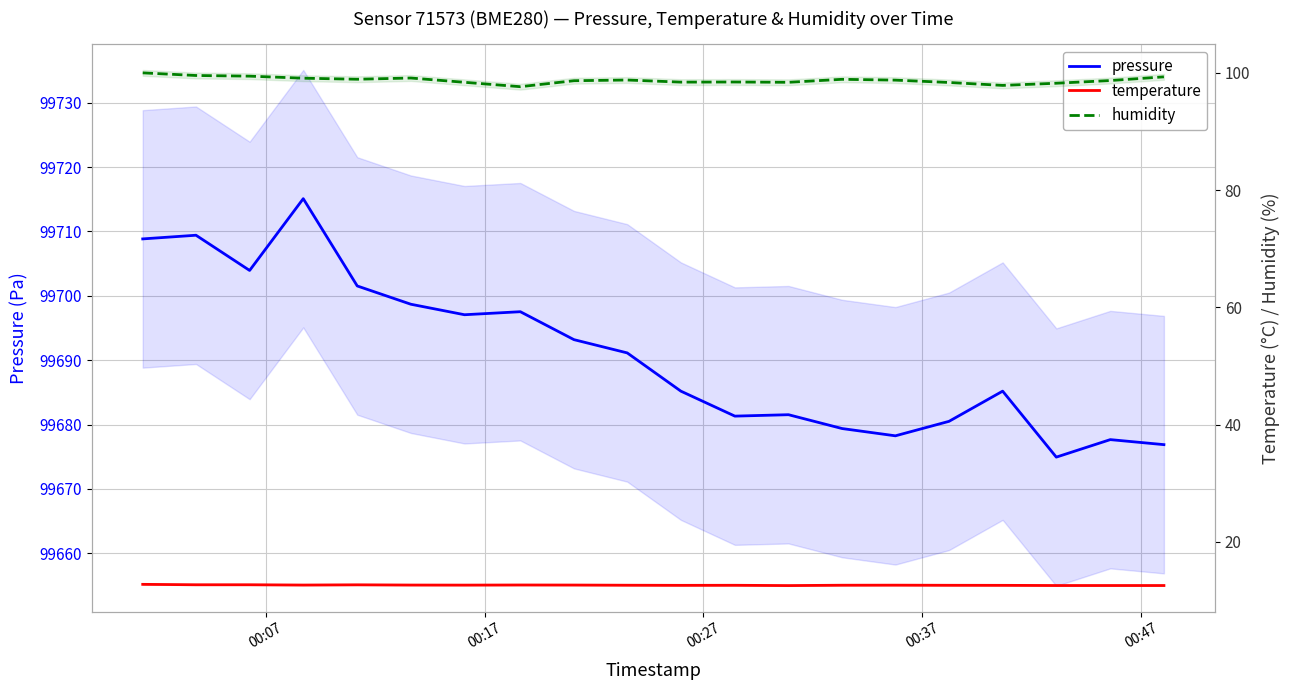

What is the average value of the humidity series?

98.7